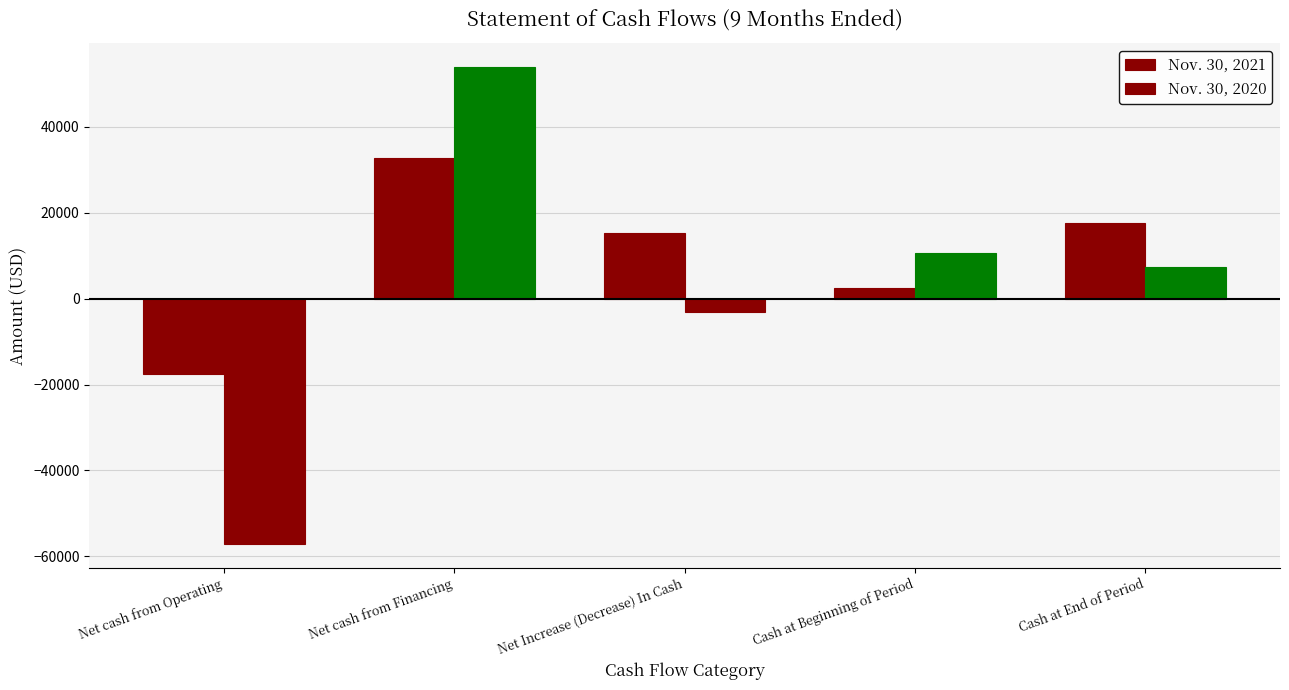

Rank the series by their average value, from lowest to highest.

Nov. 30, 2020, Nov. 30, 2021